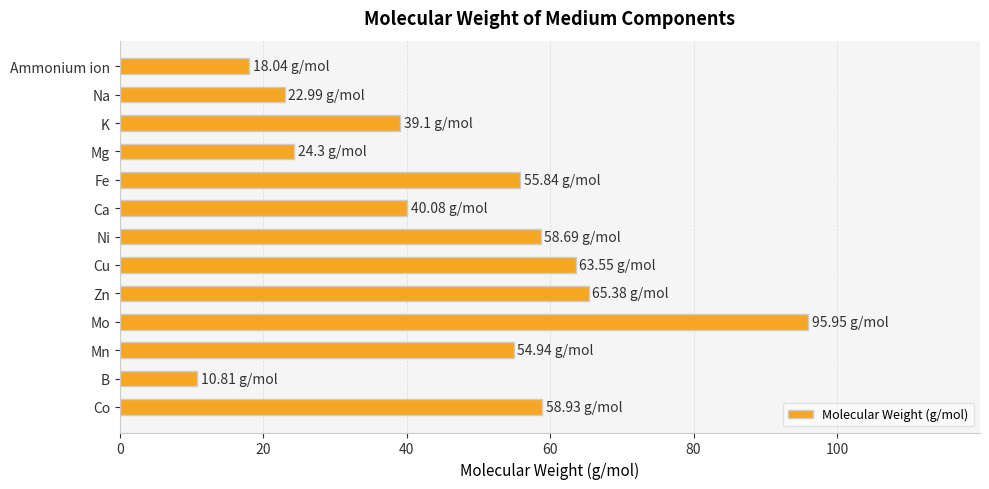

What is the change in value from Ca to Ni?

+18.6